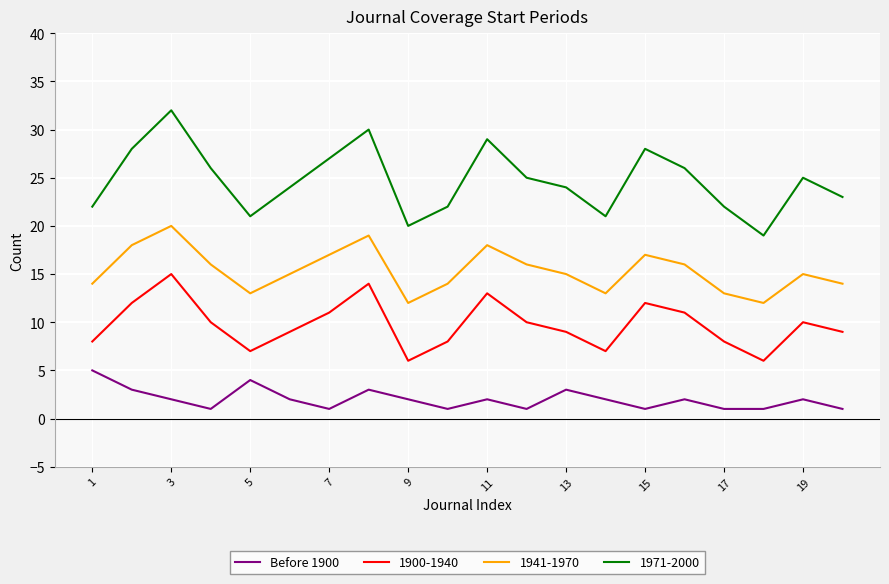

List the series in order of their overall mean, highest first.

1971-2000, 1941-1970, 1900-1940, Before 1900